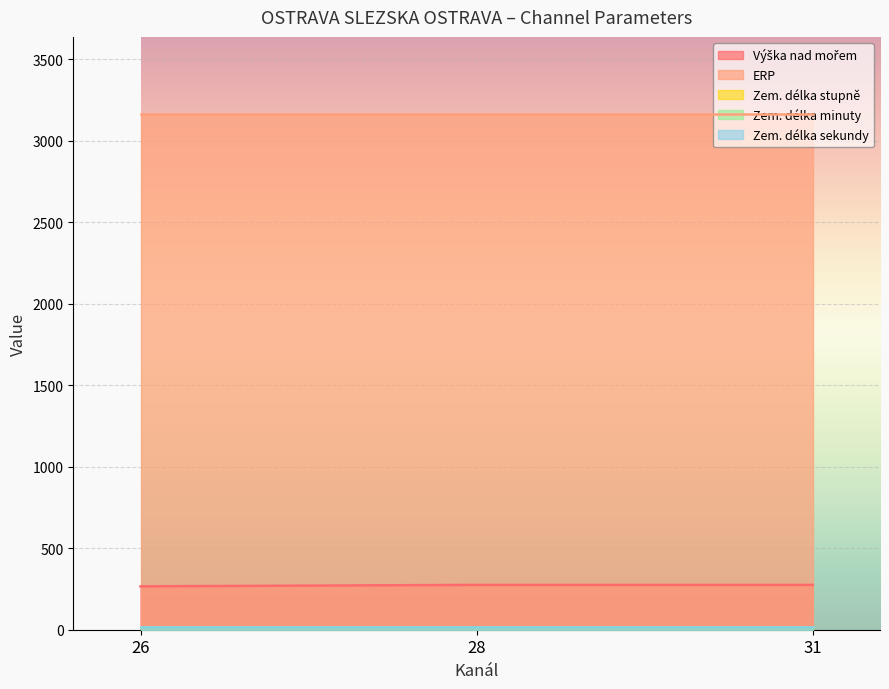

Rank the series at 28 from highest to lowest value.

ERP, Výška nad mořem, Zem. délka sekundy, Zem. délka stupně, Zem. délka minuty